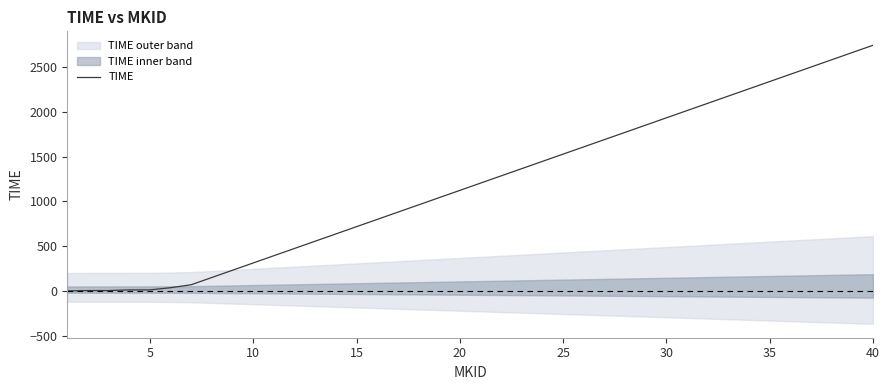

What is the maximum value for TIME?

2741.9